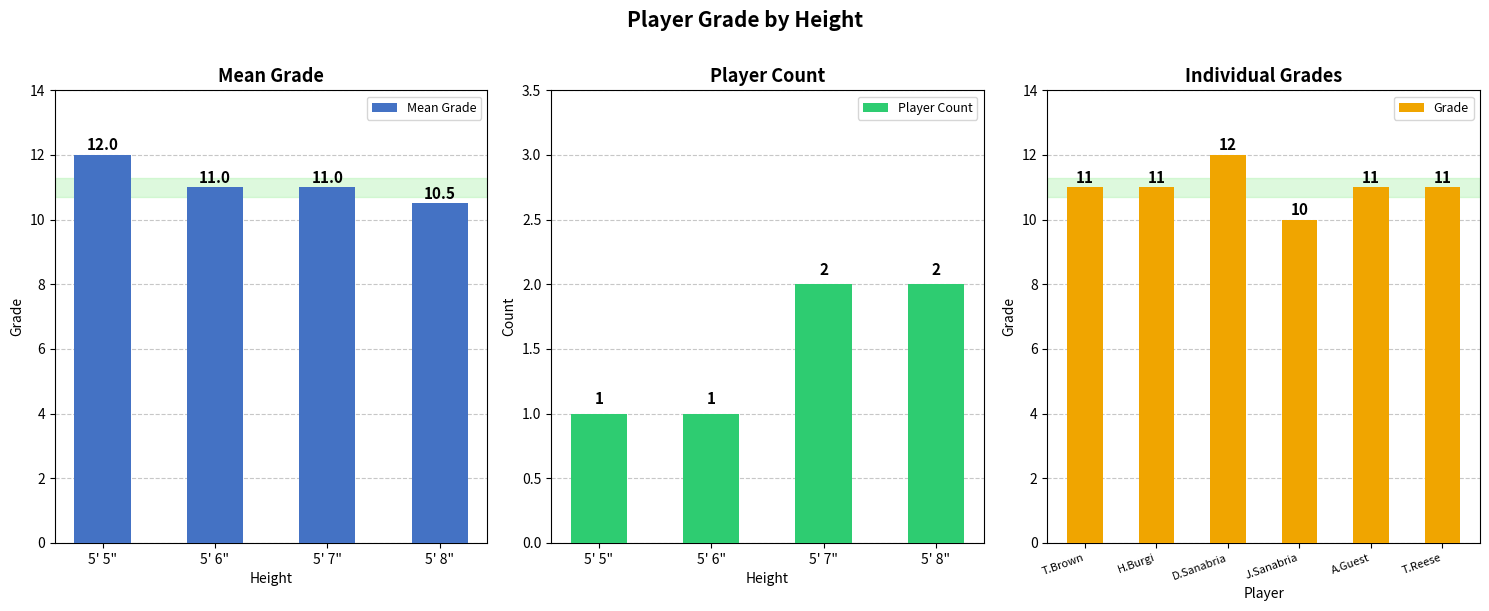

The value of Mean Grade at 5' 7" is 18.3. True or false?

False